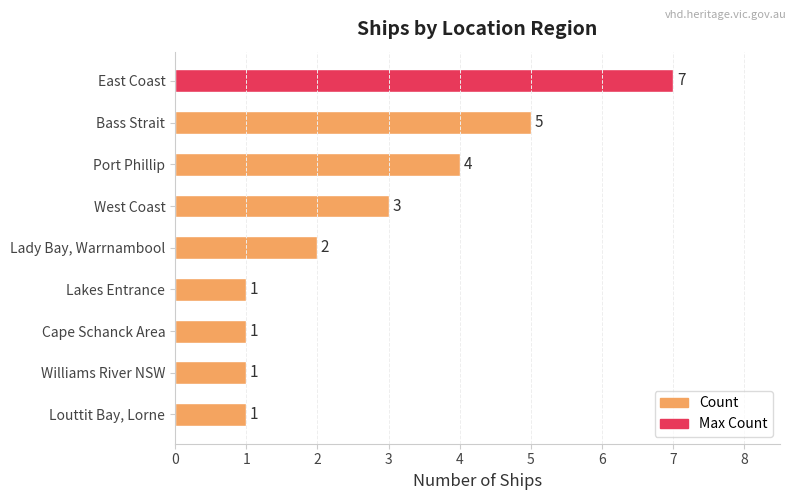

Where is the data nearest to the value 4?

Port Phillip